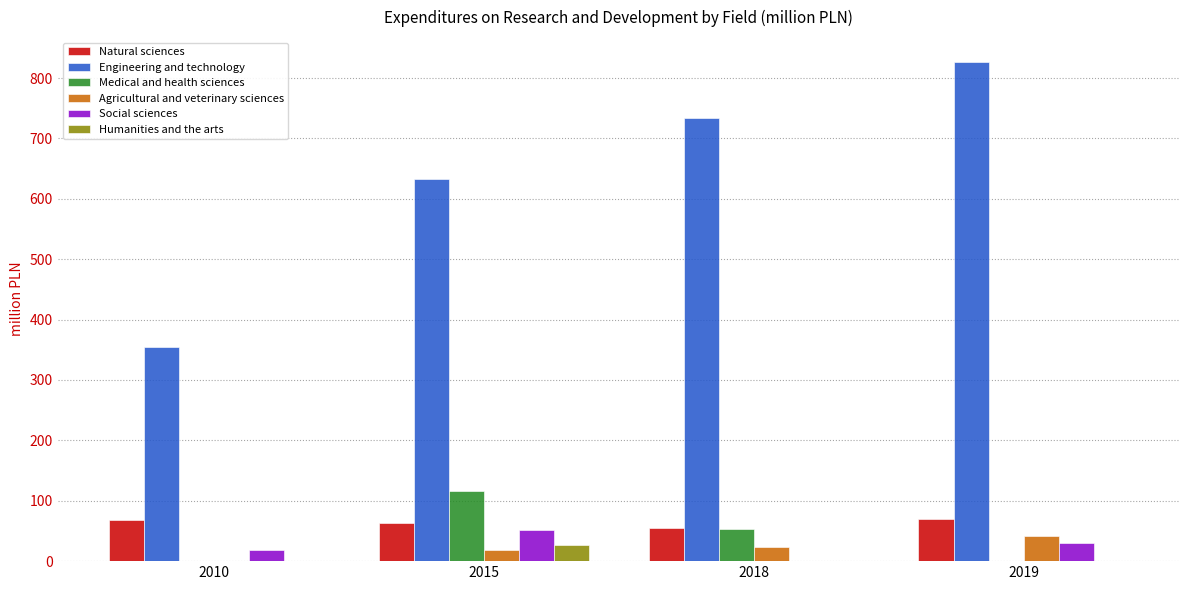

Between 2010 and 2015, which series saw the biggest shift?

Engineering and technology